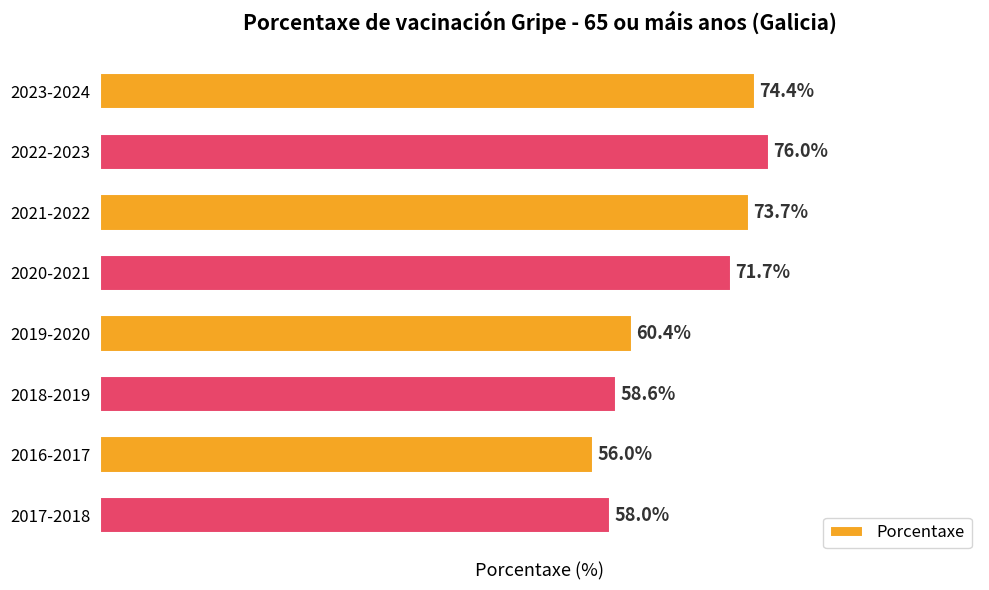

At which category does the chart reach its peak across all series?

2022-2023